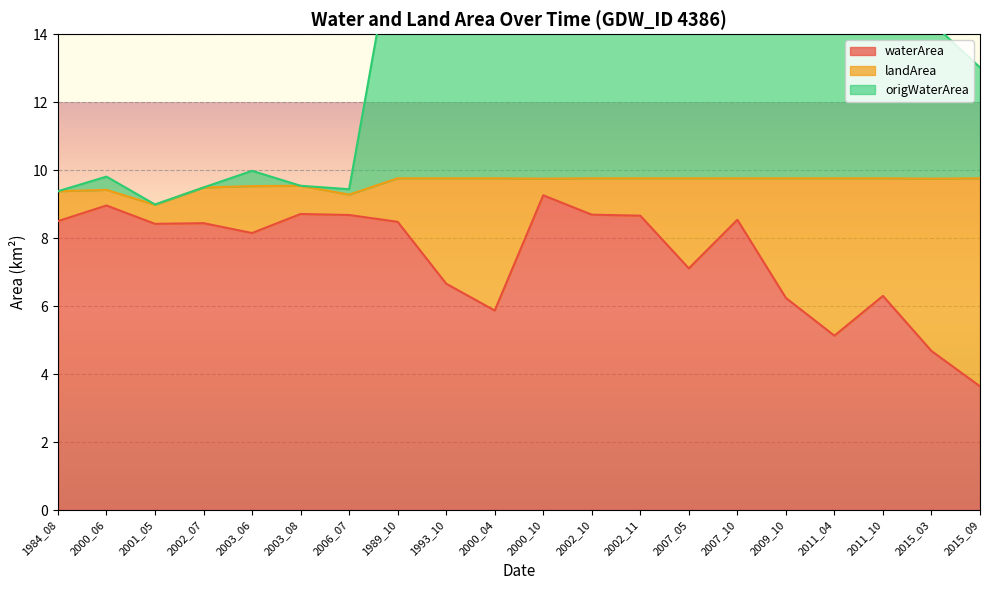

What is the sum of all origWaterArea values?

272.1